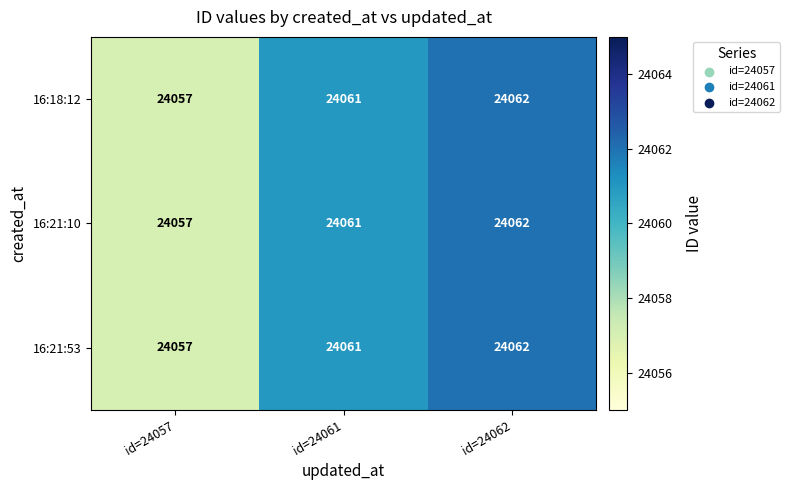

Is it true that 16:21:10 equals 24061 at id=24061?

True